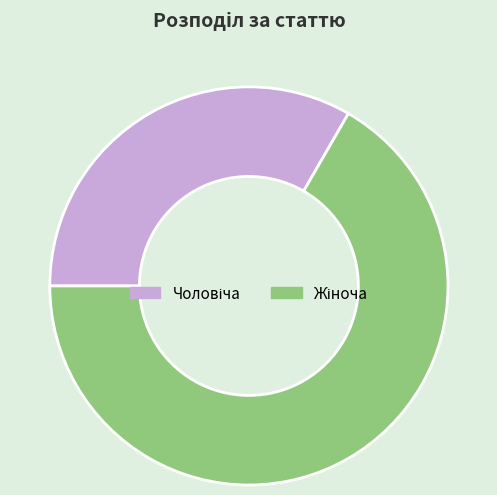

Is there any slice that represents more than half of the pie?

Yes